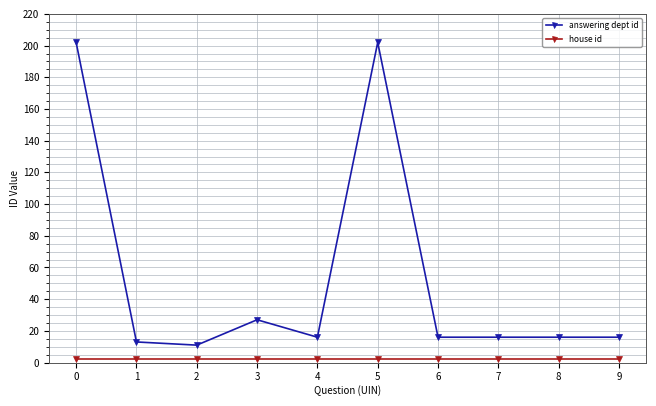

What is the average value of the answering dept id series?

54